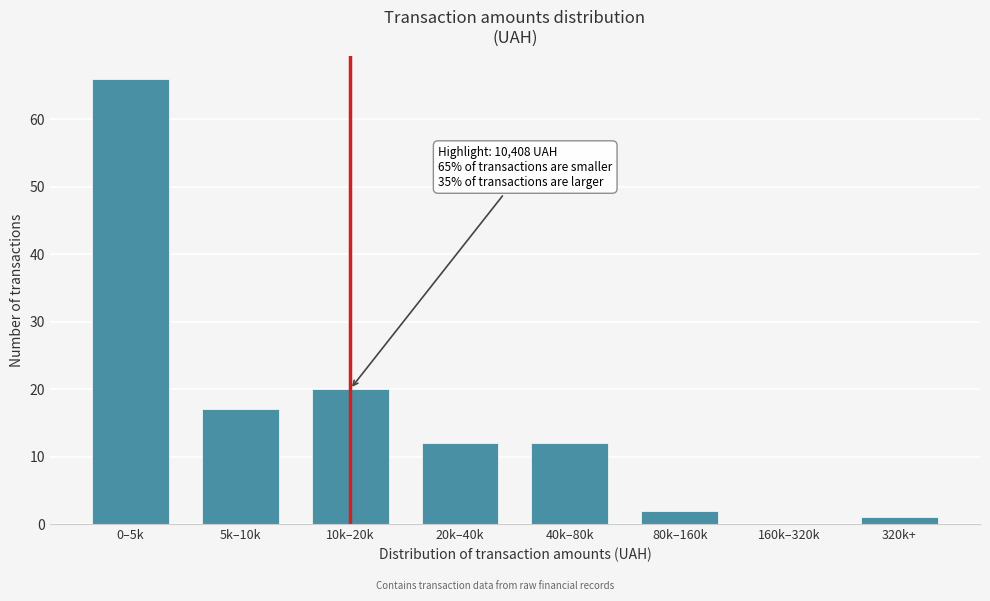

Reading left to right, list all the values displayed in this chart.

0–5k=66	5k–10k=17	10k–20k=20	20k–40k=12	40k–80k=12	80k–160k=2	160k–320k=0	320k+=1